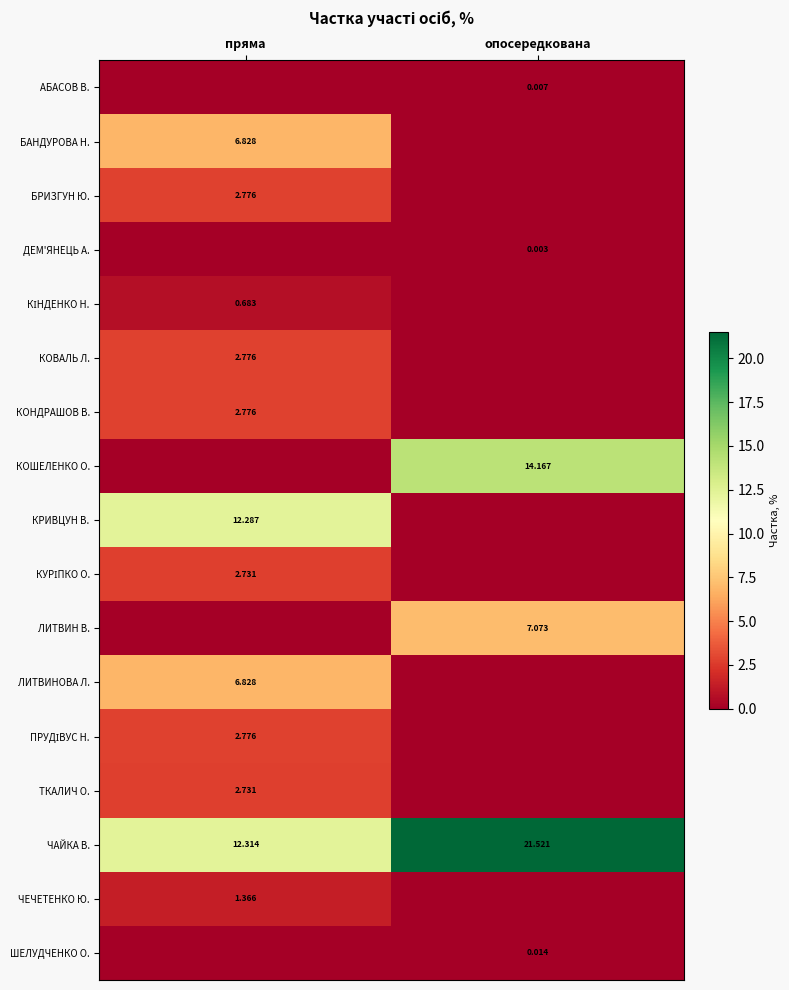

The ШЕЛУДЧЕНКО О. series shows 0.0 at пряма. True or false?

True